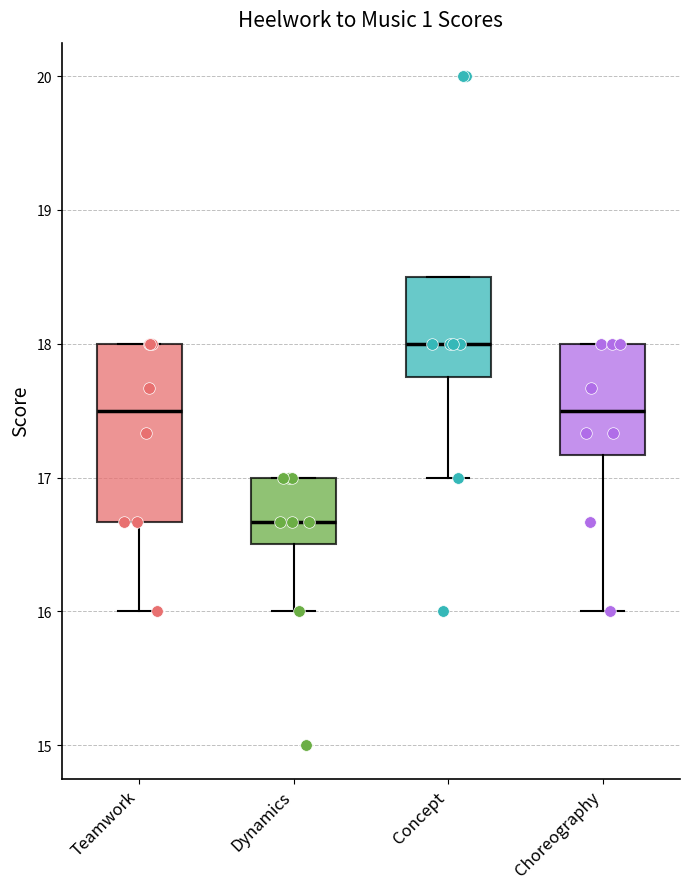

Reading left to right, transcribe this box plot: for each box, give where its median line is, the range the box spans, and where its two whiskers end, as read against the y-axis. The values are not printed on the chart, so give them approximately, as read against the axis.

Teamwork: median 17.5, box 16.7 to 18.0, whiskers 16.0 to 18.0
Dynamics: median 16.7, box 16.5 to 17.0, whiskers 16.0 to 17.0
Concept: median 18.0, box 17.8 to 18.5, whiskers 17.0 to 18.5
Choreography: median 17.5, box 17.2 to 18.0, whiskers 16.0 to 18.0